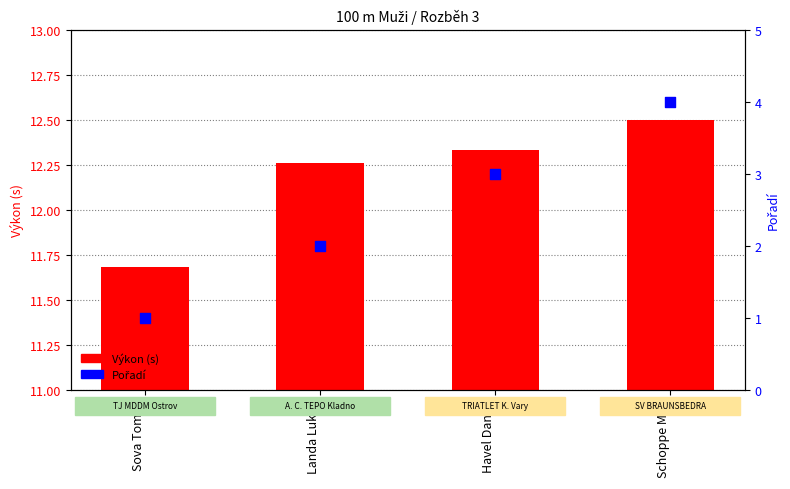

Is the value of Pořadí at Landa Lukáš greater than the value of Výkon at Landa Lukáš?

No